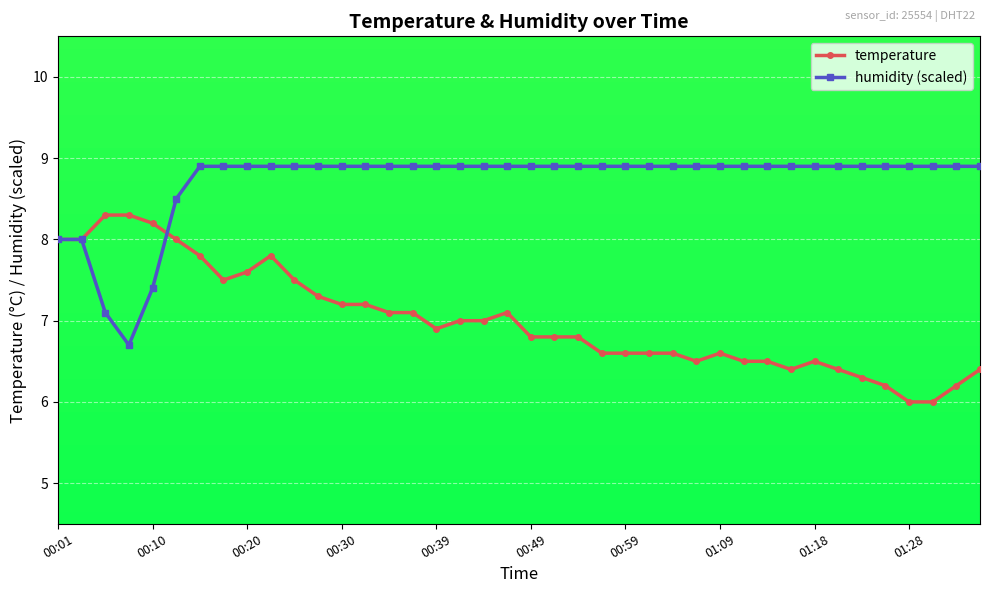

What is the average value of the humidity (scaled) series?

8.7